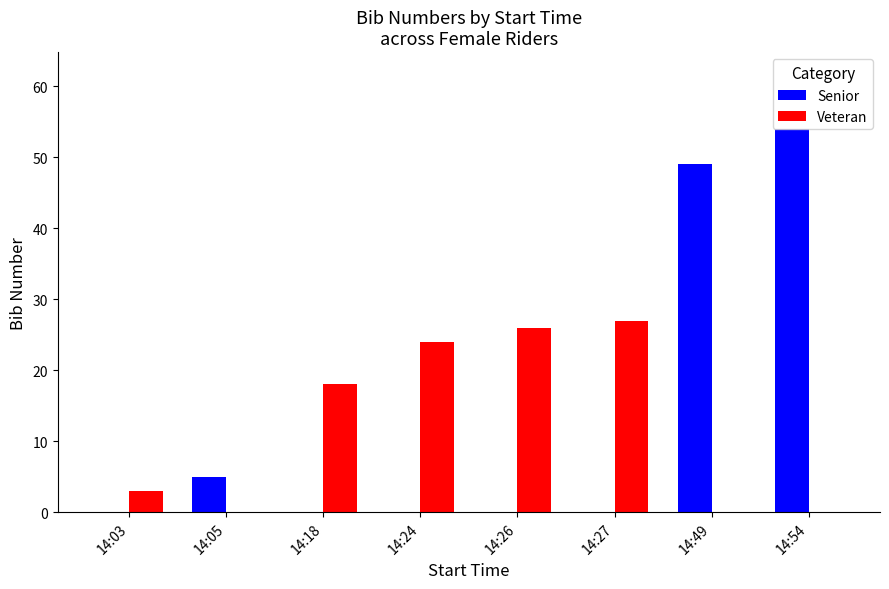

Is the value of Veteran at 14:05 greater than the value of Senior at 14:05?

No